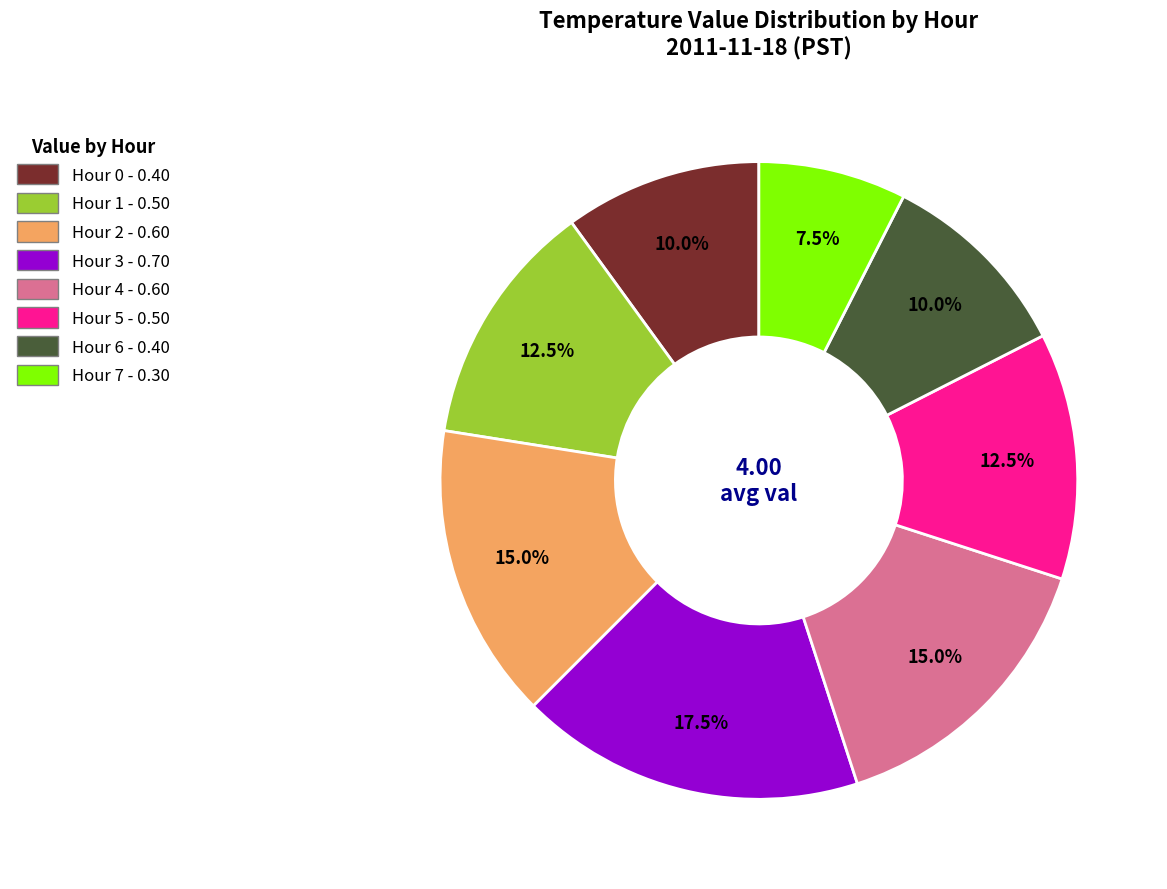

What is the largest slice in the pie chart?

Hour 3